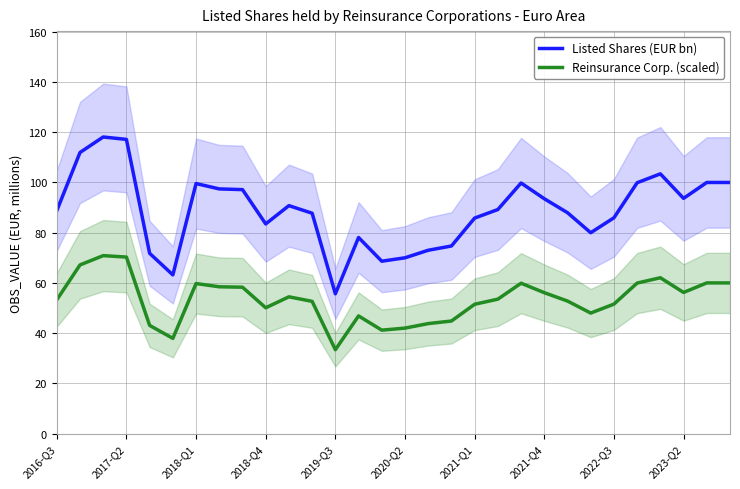

What is the value of the Reinsurance Corp. (scaled) point at the 30th from the left?

60.0